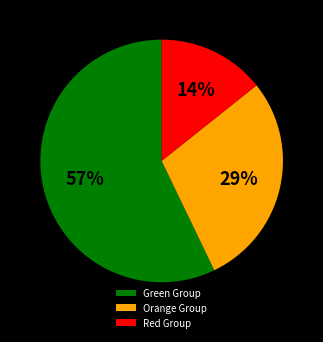

To the nearest percent, what percentage of the pie is Green Group?

57%